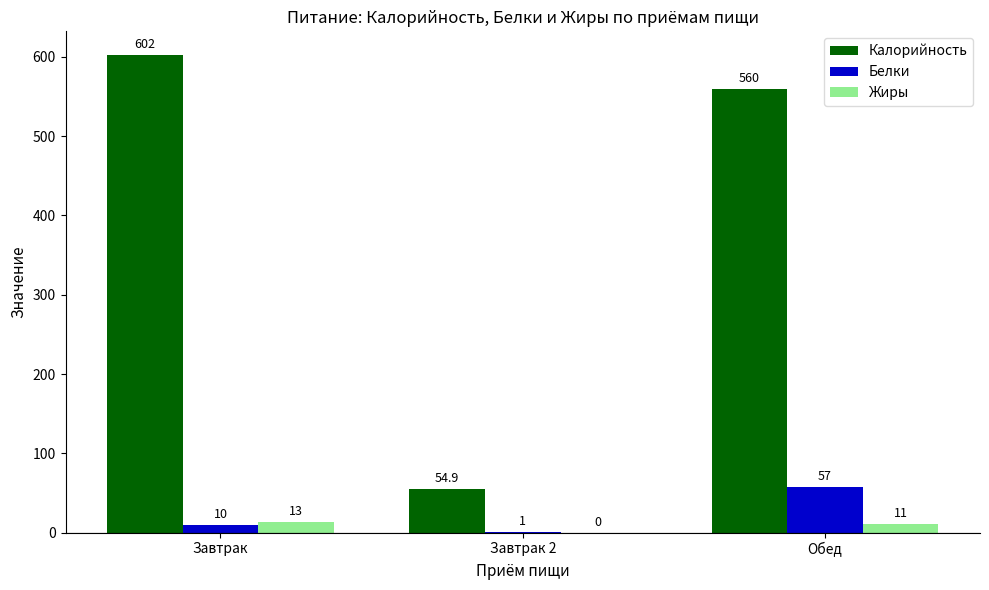

The Белки series shows 10.0 at Завтрак. True or false?

True